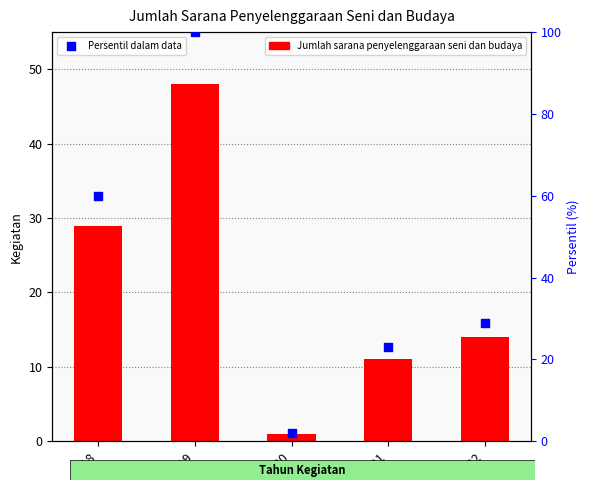

What are all the series names shown in the legend?

Jumlah sarana penyelenggaraan seni dan budaya, Persentil dalam data